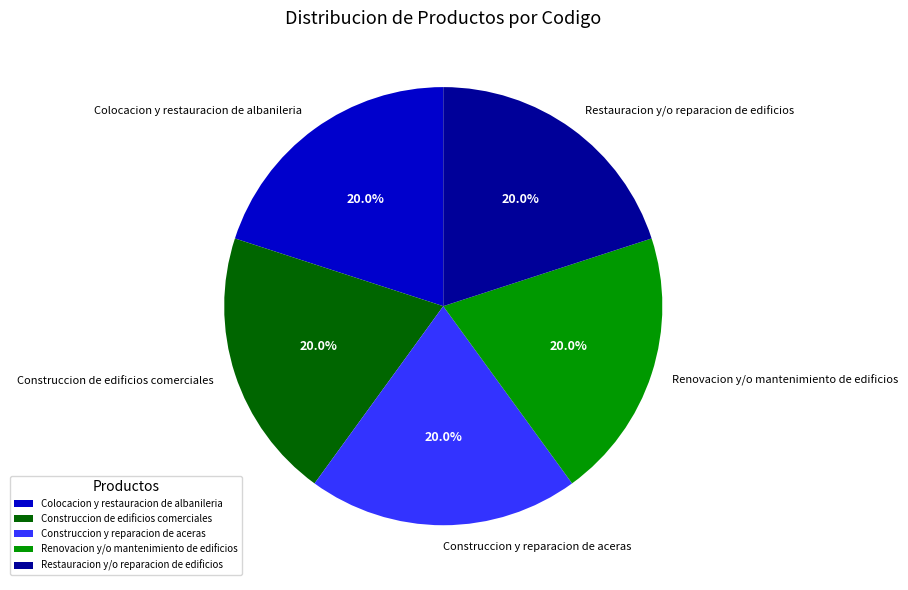

Is it true that Restauracion y/o reparacion de edificios is 20% of the pie?

True